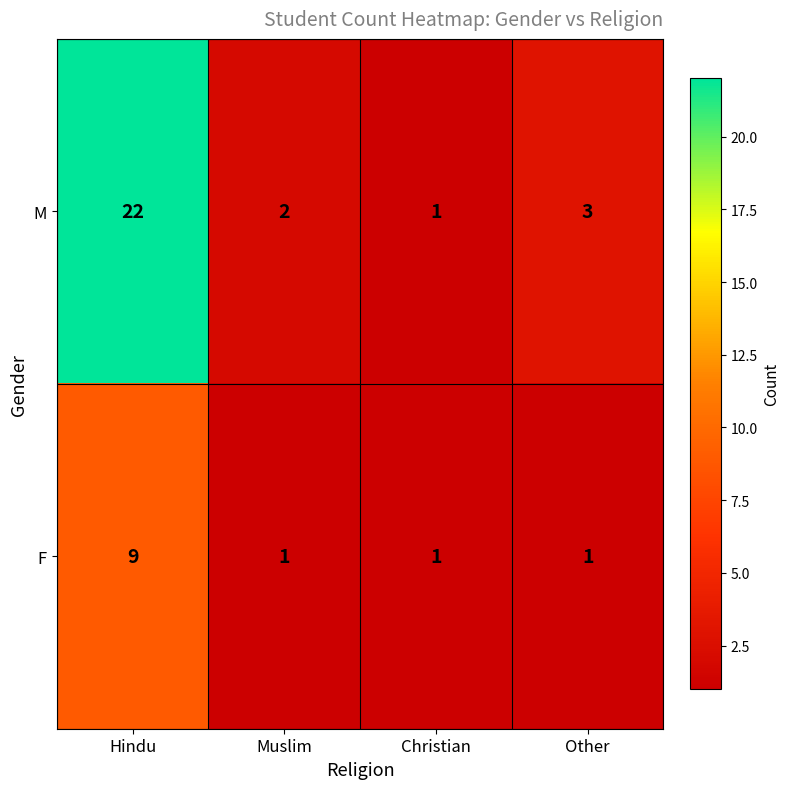

Between Christian and Other, which series saw the biggest shift?

M